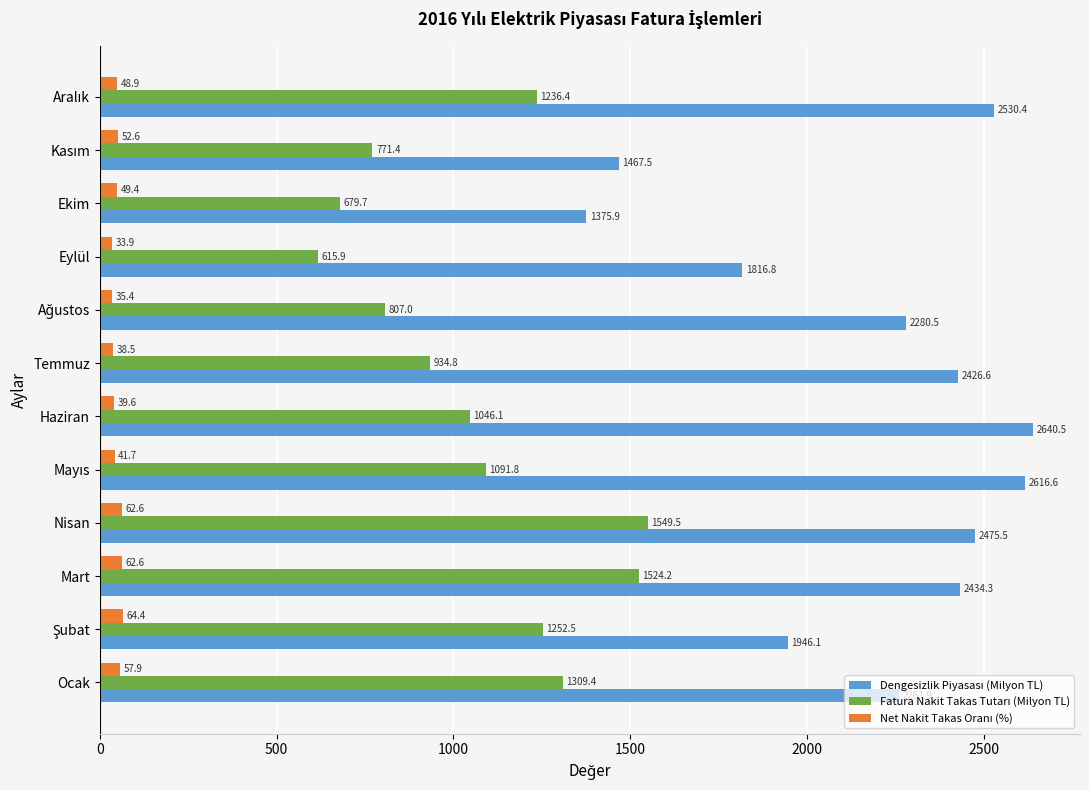

At how many categories does at least one series exceed 85?

12